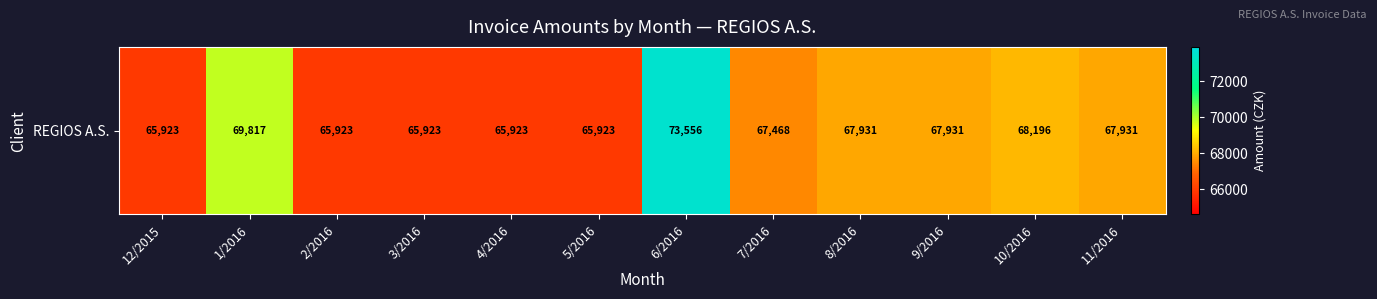

True or false: the data shows 65923.0 at 3/2016.

True